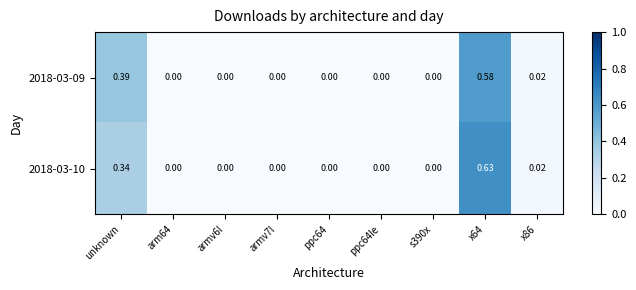

Which series has the largest range (max minus min)?

2018-03-10